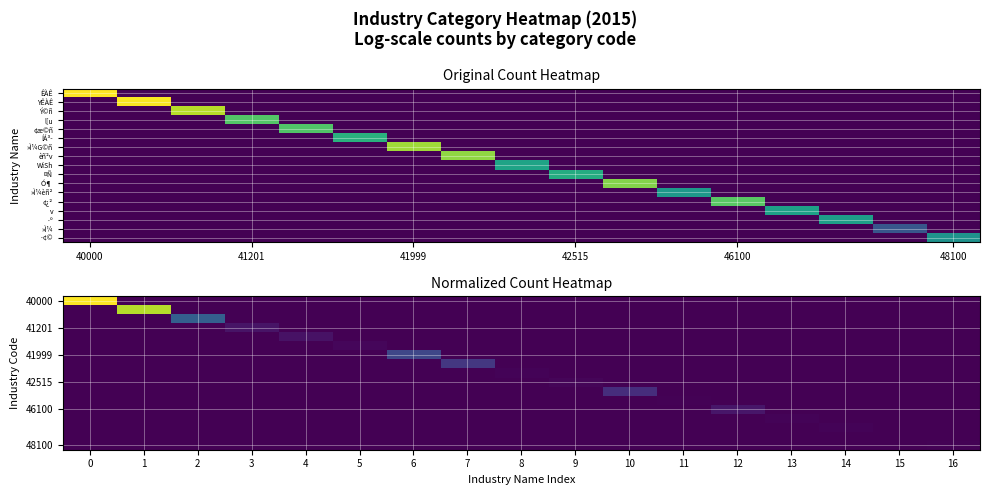

Which series has the largest total across all categories?

40000